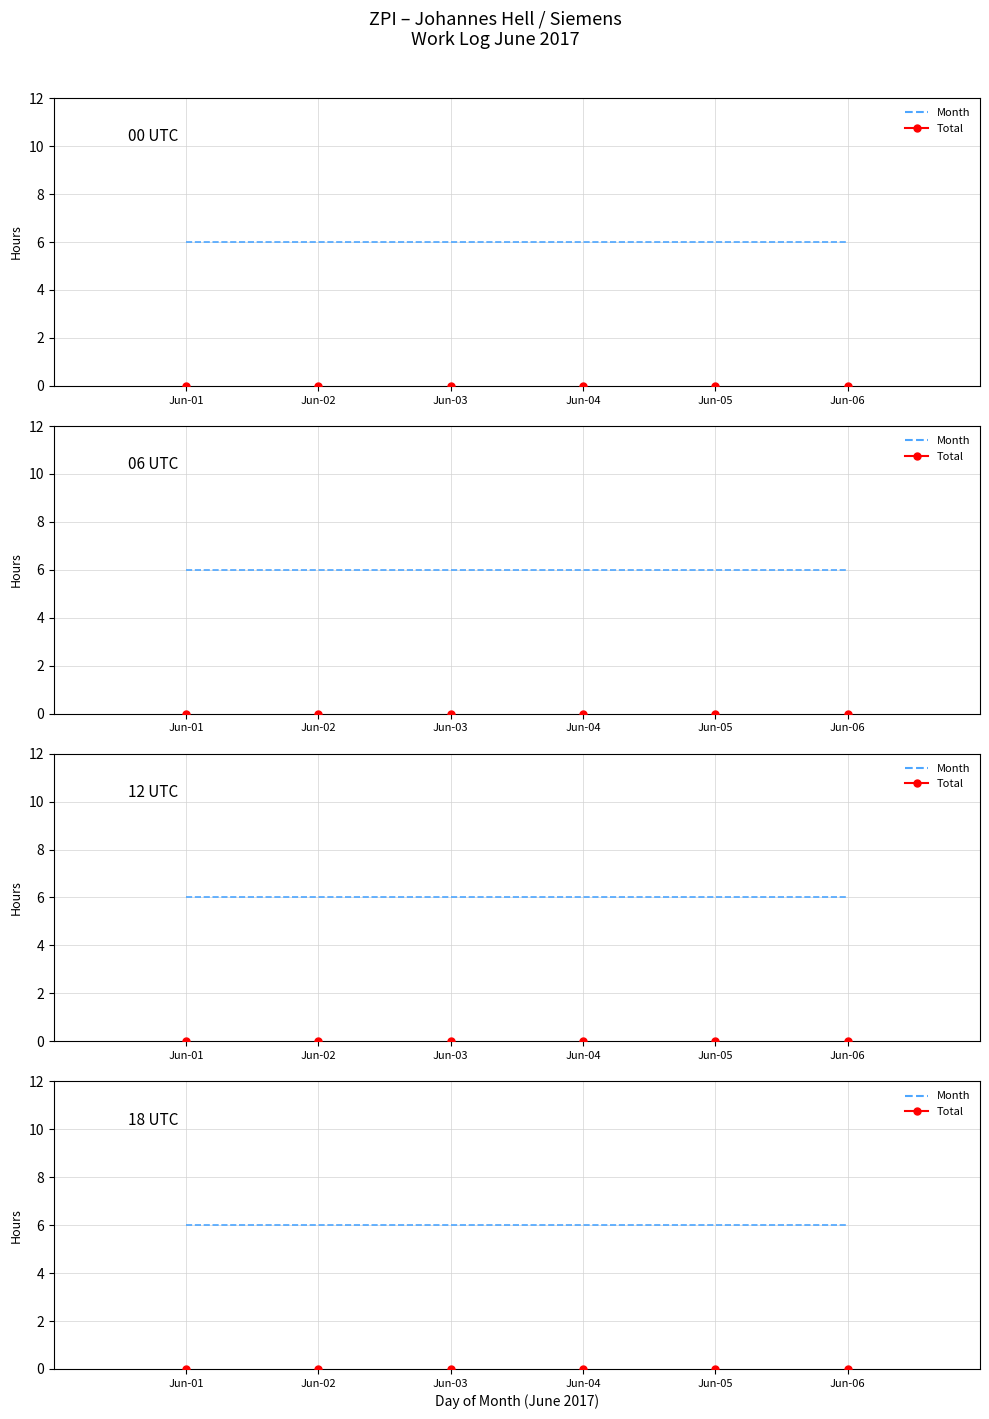

What is the value of the Month point at the 5th from the left?

6